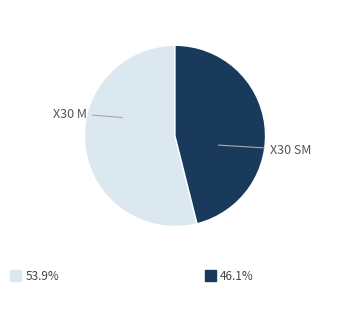

Is there a majority slice in this chart?

Yes